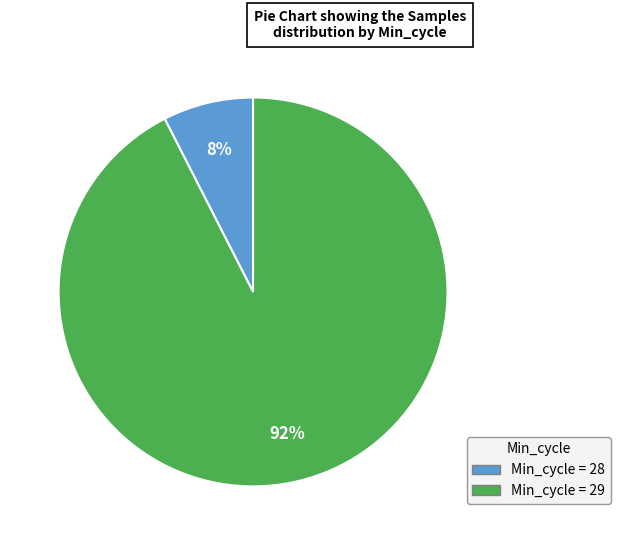

Is there any slice that represents more than half of the pie?

Yes